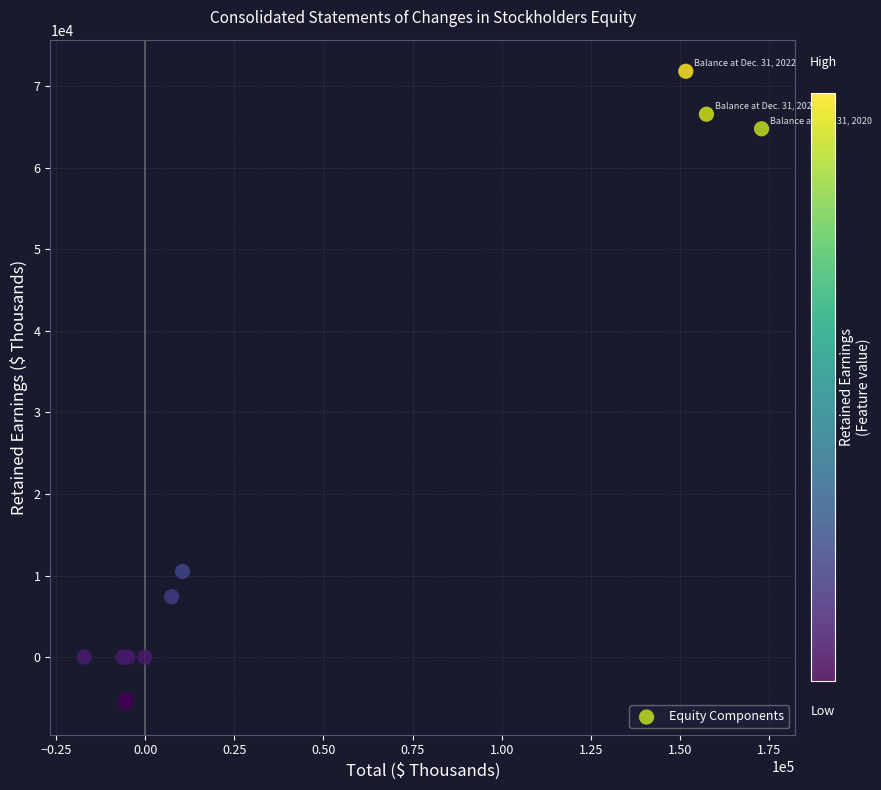

What Y value in the scatter plot is closest to 33094?

10494